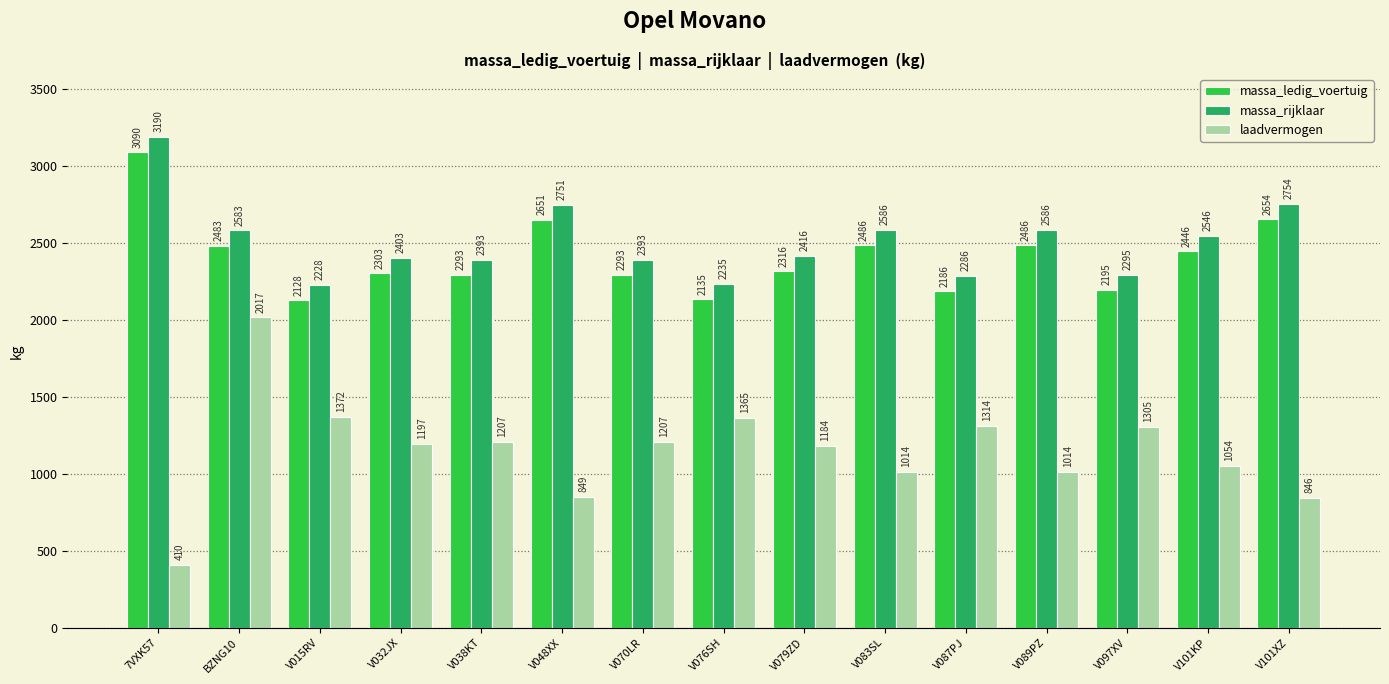

Where is massa_rijklaar nearest to the value 2709?

V048XX